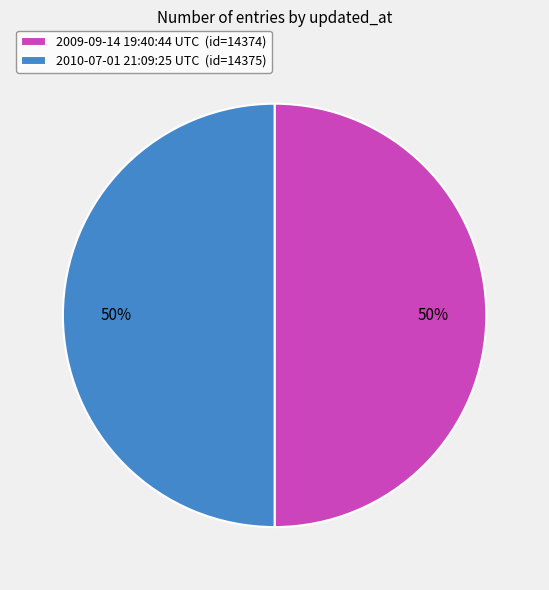

Is the sum of 2009-09-14 19:40:44 UTC (id=14374) and 2010-07-01 21:09:25 UTC (id=14375) greater than half?

Yes